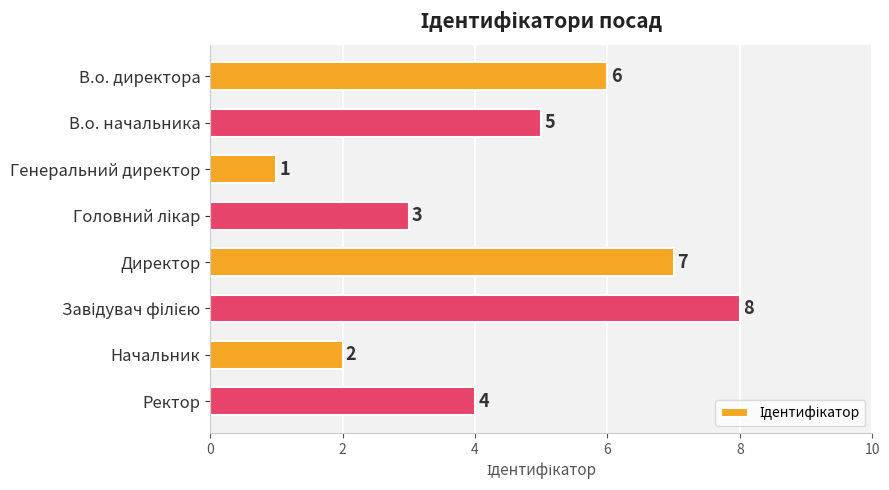

What is the sum of all values?

36